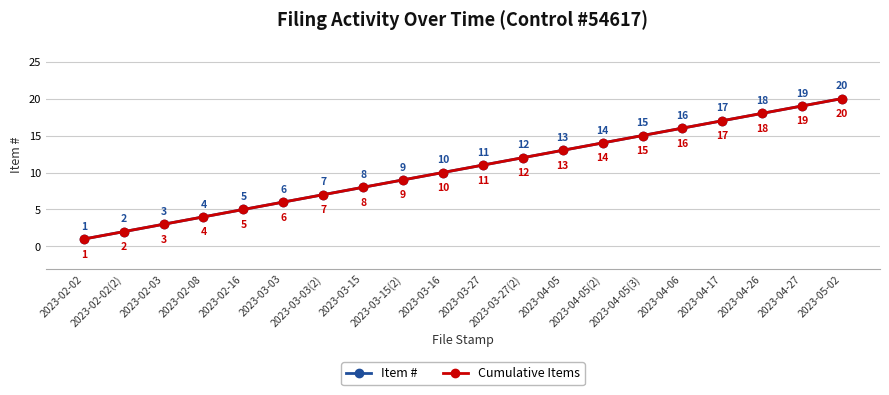

Does the chart have visible grid lines?

Yes